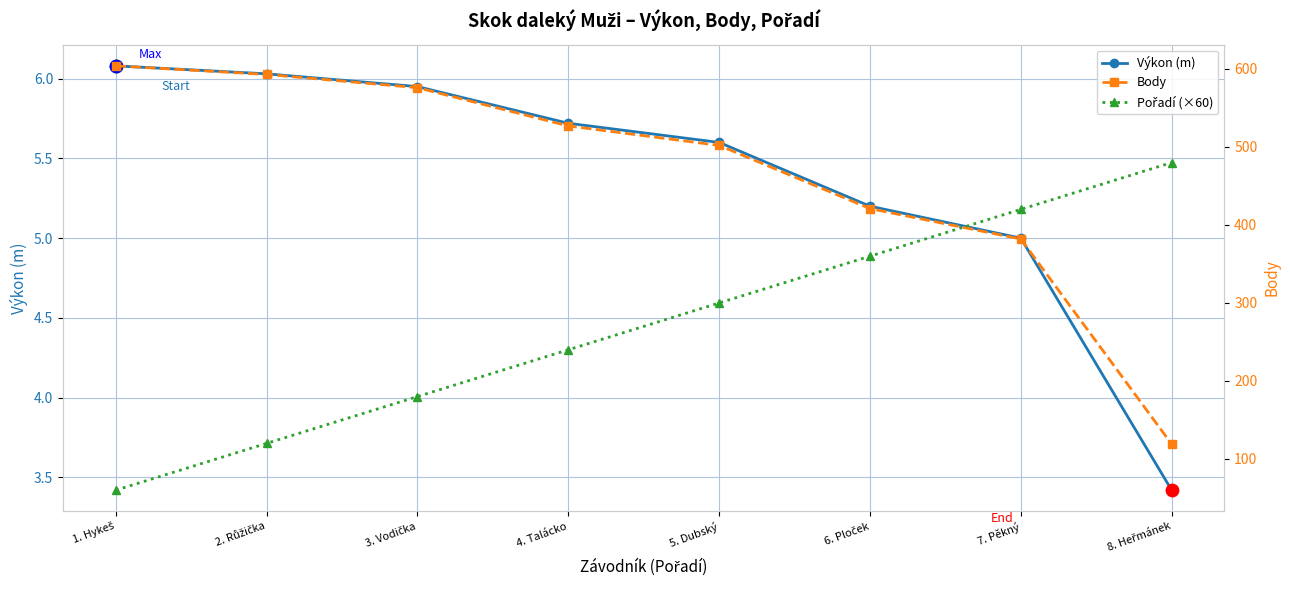

Which series contains the highest Y value?

Body